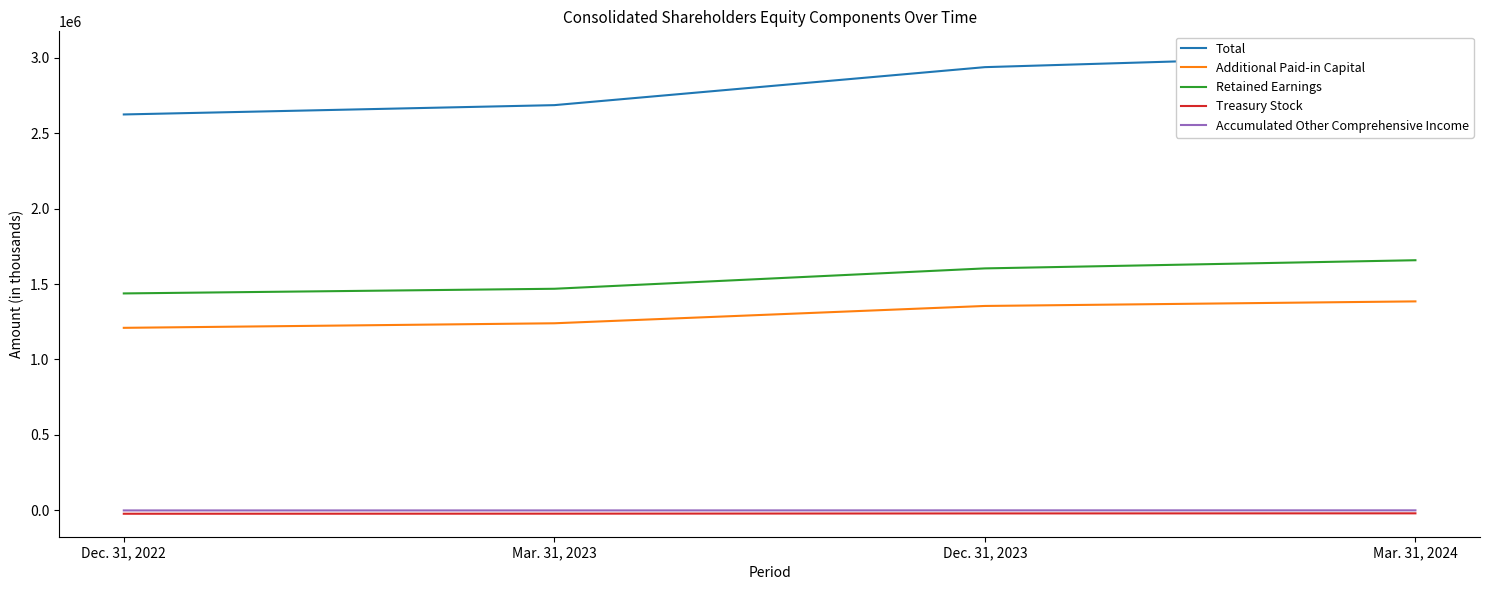

Is the value of Additional Paid-in Capital at Mar. 31, 2023 greater than the value of Treasury Stock at Dec. 31, 2022?

Yes